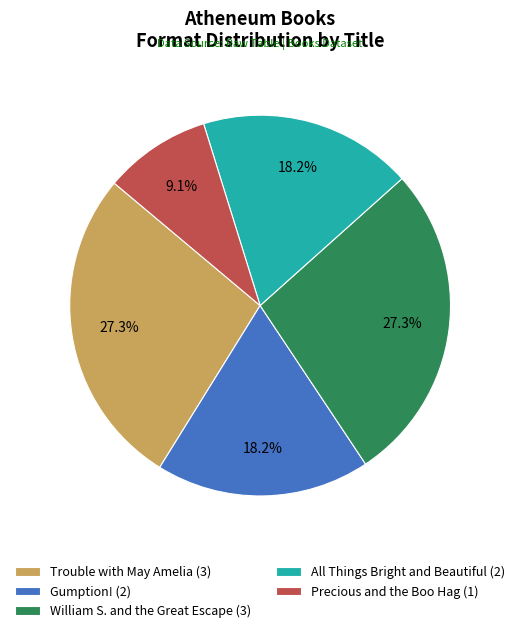

Does any single category account for the majority?

No